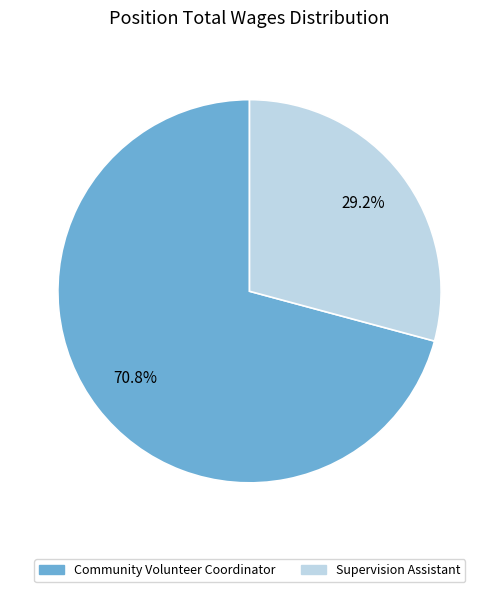

Between Supervision Assistant and Community Volunteer Coordinator, which is larger?

Community Volunteer Coordinator